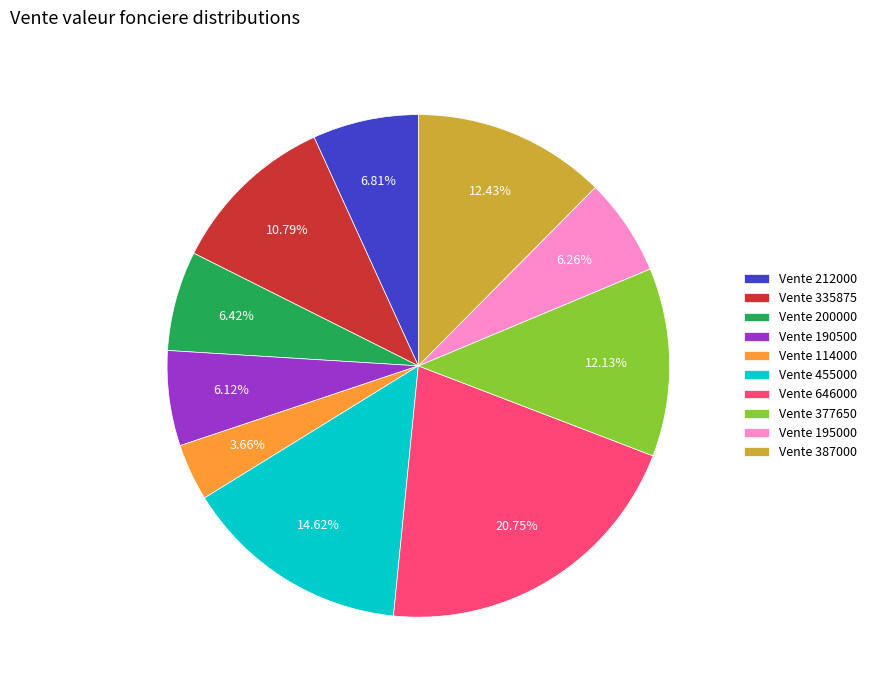

To the nearest percent, what is the difference between the largest and smallest slice percentages?

17%